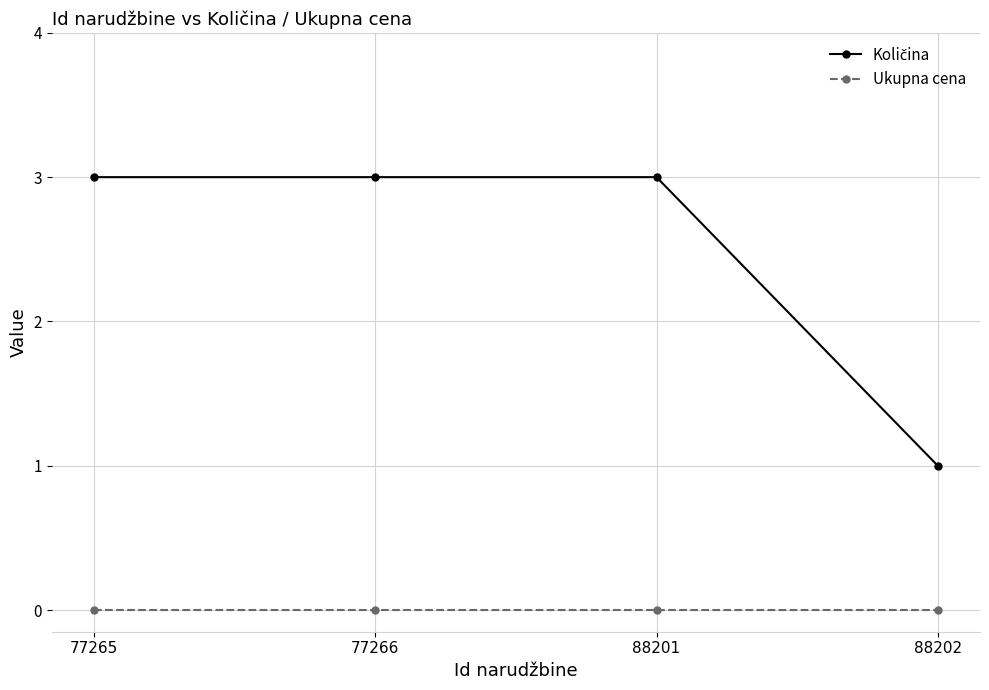

The value of Ukupna cena at 88202 is 0. True or false?

True